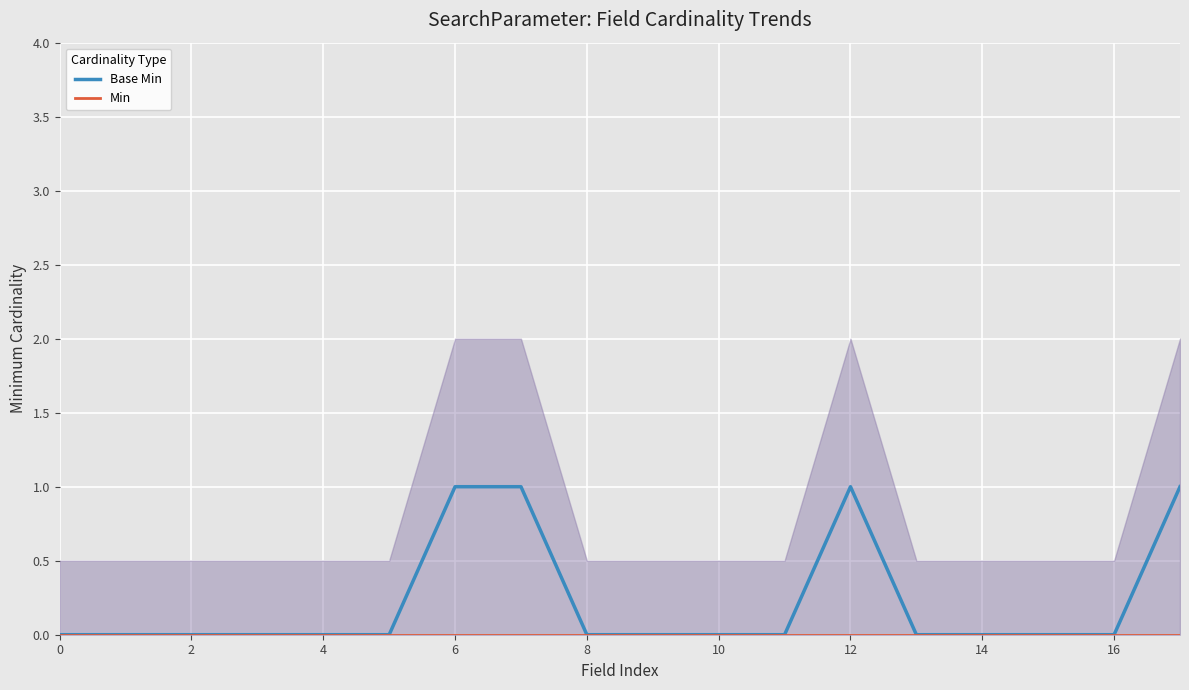

Is it true that Base Min equals 0 at 4?

True